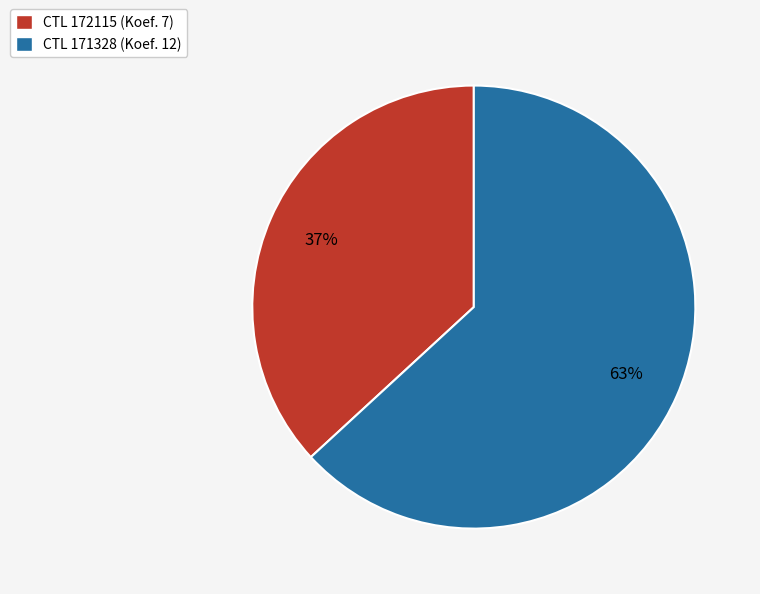

To the nearest percent, what is the difference between the CTL 171328 (Koef. 12) and CTL 172115 (Koef. 7) slice percentages?

26%